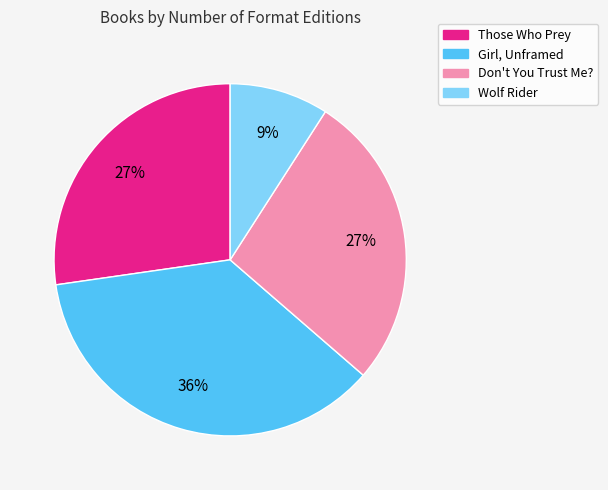

How many segments does this pie chart have?

4